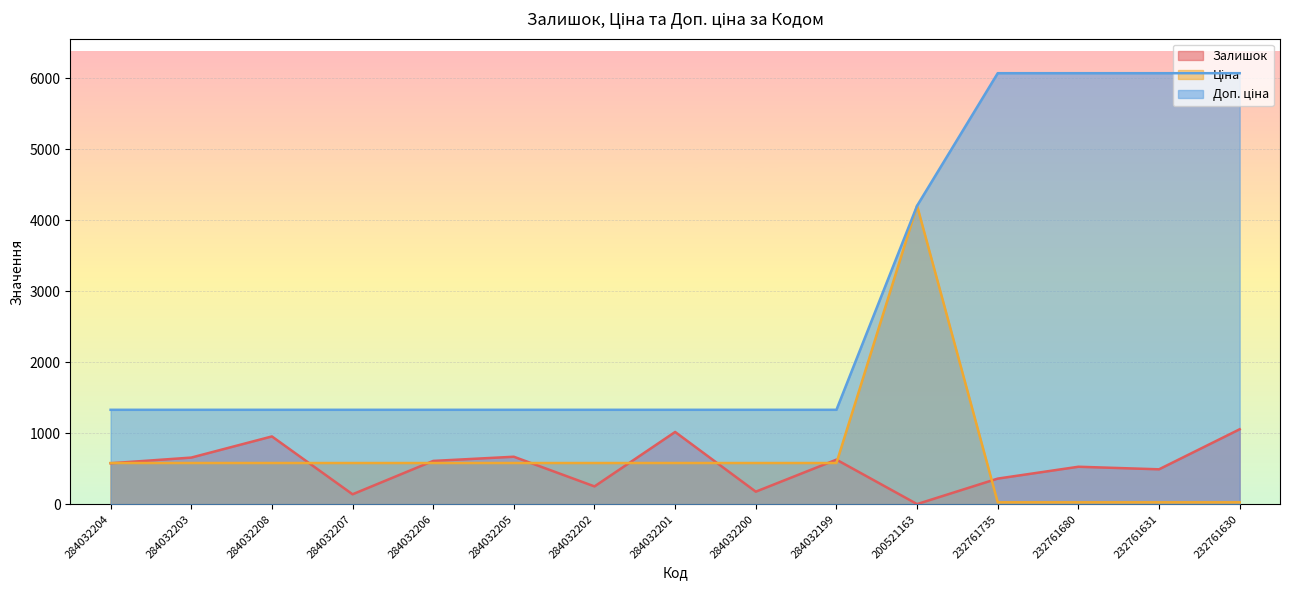

What is the maximum value for Залишок?

1056.0